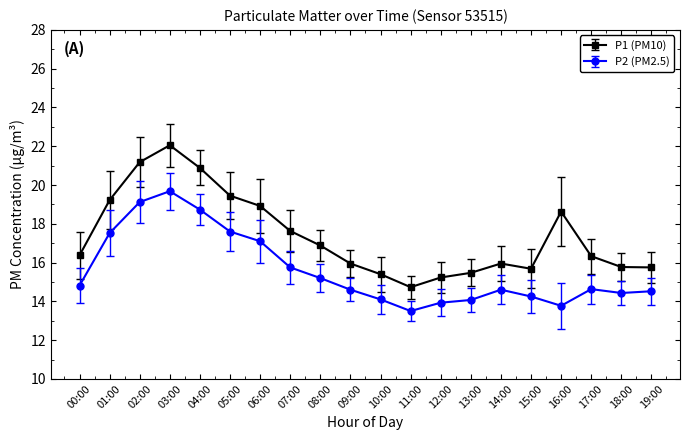

True or false: P2 (PM2.5) and P1 (PM10) cross at least once.

False